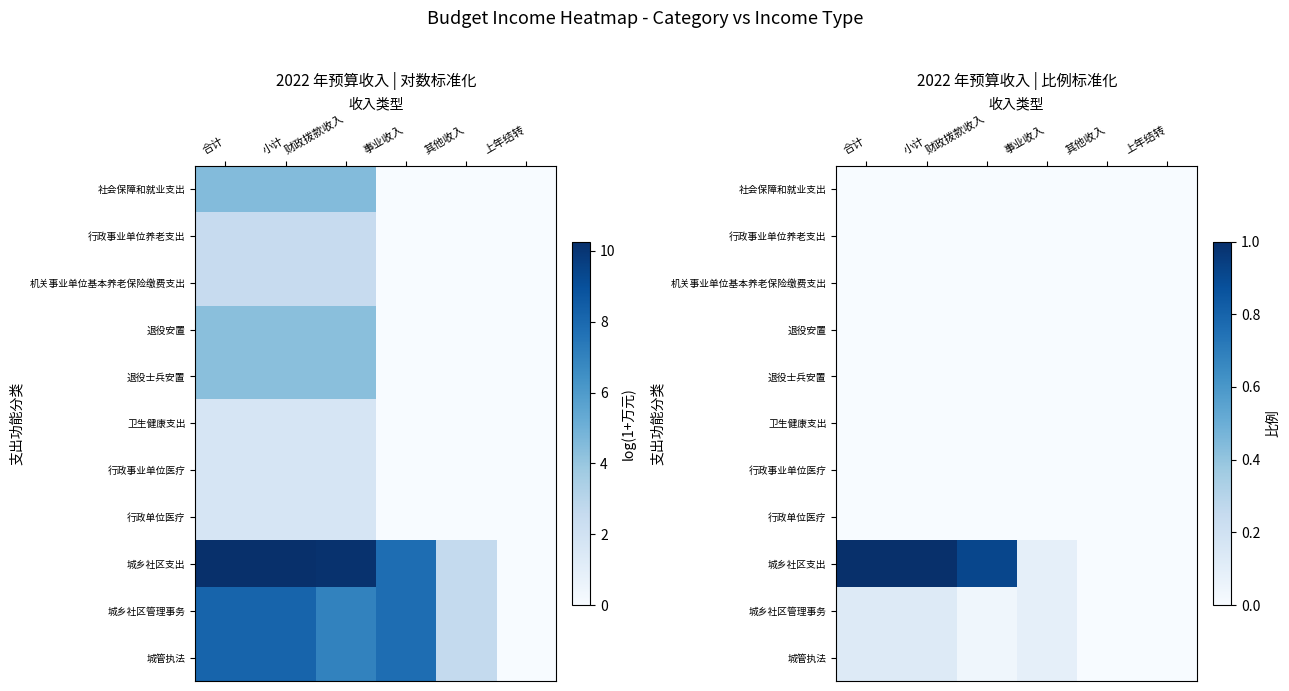

Is the value of 行政事业单位医疗 at 其他收入 greater than the value of 退役士兵安置 at 上年结转?

No